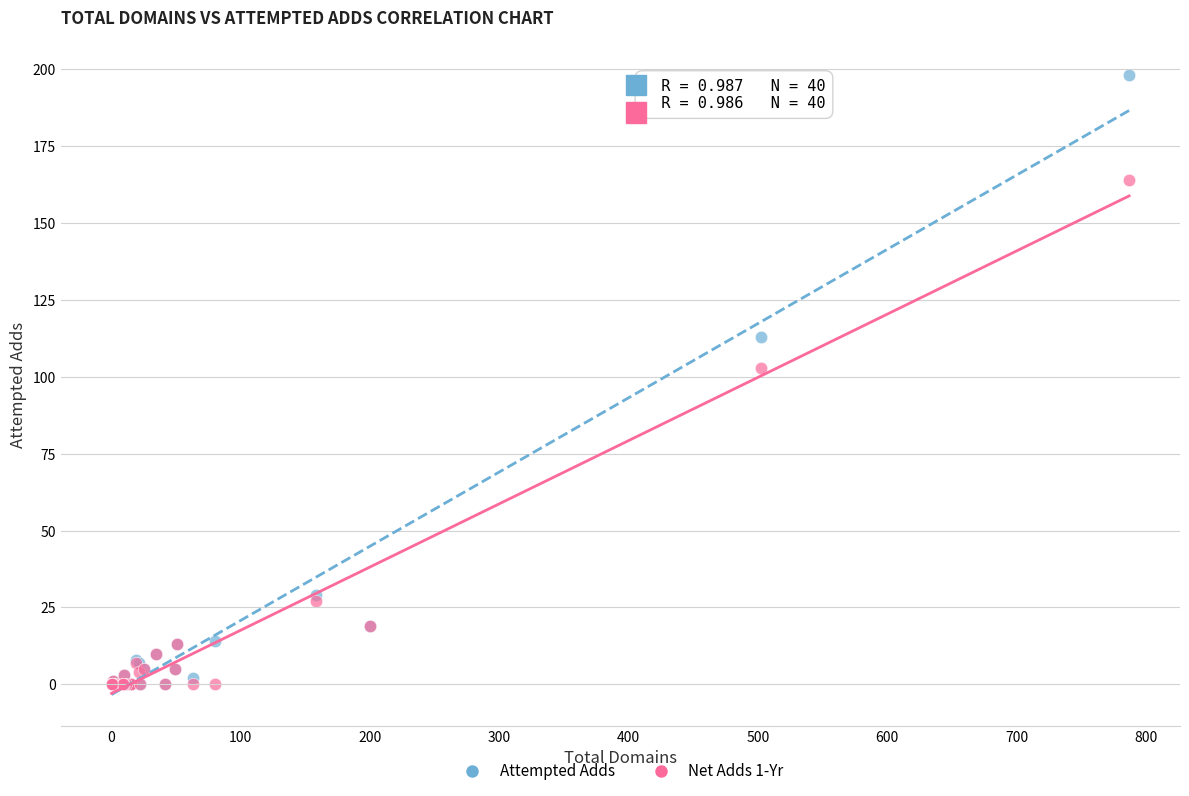

In the Attempted Adds series, what Y value is closest to 99?

113